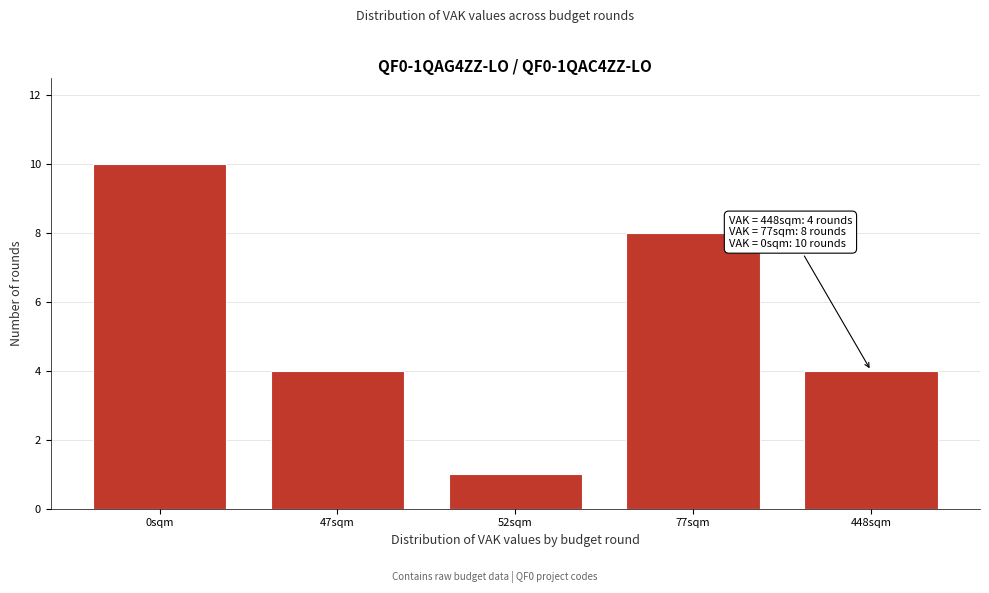

Reading right to left, transcribe all the data shown in this chart.

448sqm=4	77sqm=8	52sqm=1	47sqm=4	0sqm=10